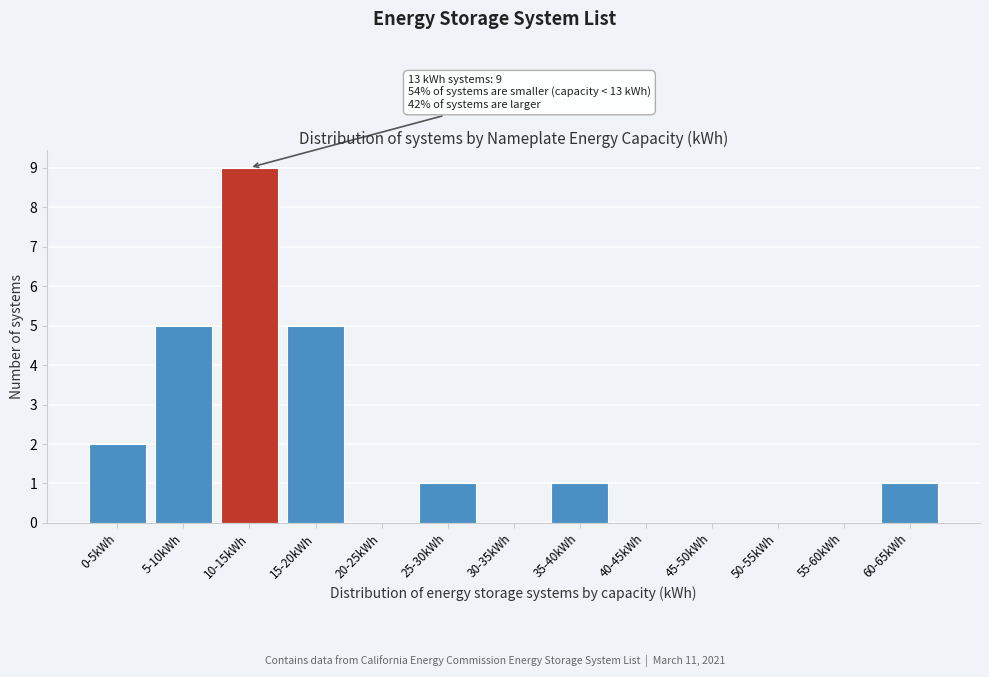

Reading left to right, extract all data points from this chart.

0-5kWh=2	5-10kWh=5	10-15kWh=9	15-20kWh=5	20-25kWh=0	25-30kWh=1	30-35kWh=0	35-40kWh=1	40-45kWh=0	45-50kWh=0	50-55kWh=0	55-60kWh=0	60-65kWh=1